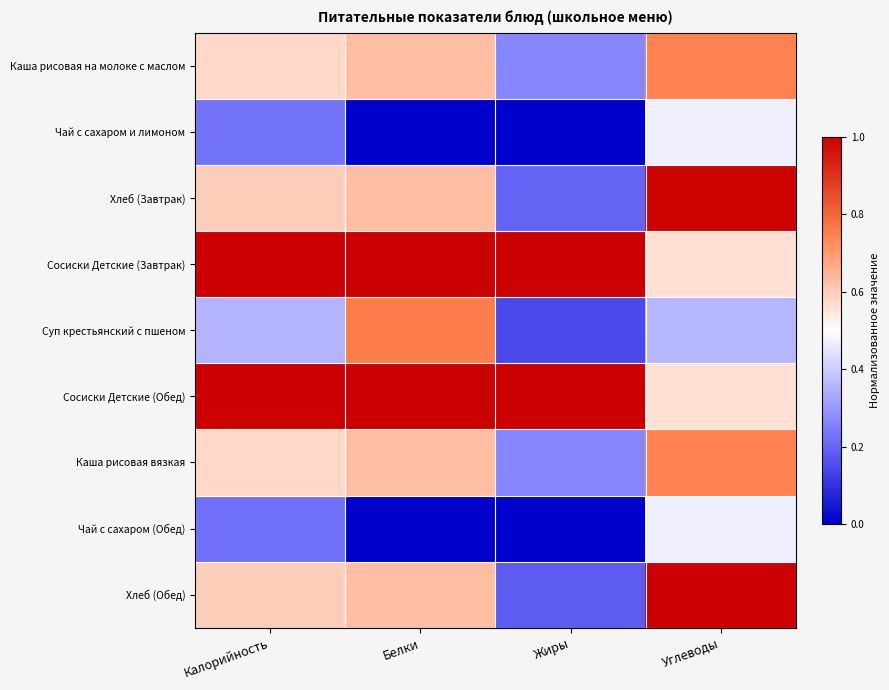

Rank the series at Белки from highest to lowest value.

Сосиски Детские (Завтрак), Сосиски Детские (Обед), Суп крестьянский с пшеном, Каша рисовая на молоке с маслом, Хлеб (Завтрак), Каша рисовая вязкая, Хлеб (Обед), Чай с сахаром и лимоном, Чай с сахаром (Обед)